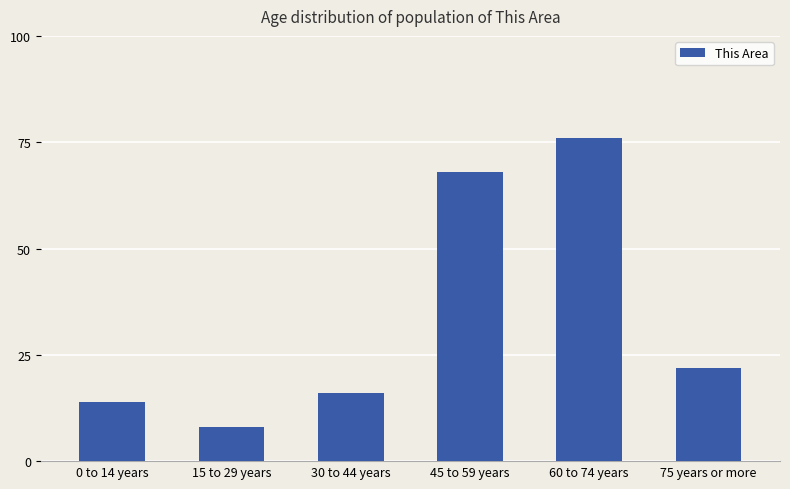

Reading left to right, transcribe all the data shown in this chart.

0 to 14 years=14	15 to 29 years=8	30 to 44 years=16	45 to 59 years=68	60 to 74 years=76	75 years or more=22